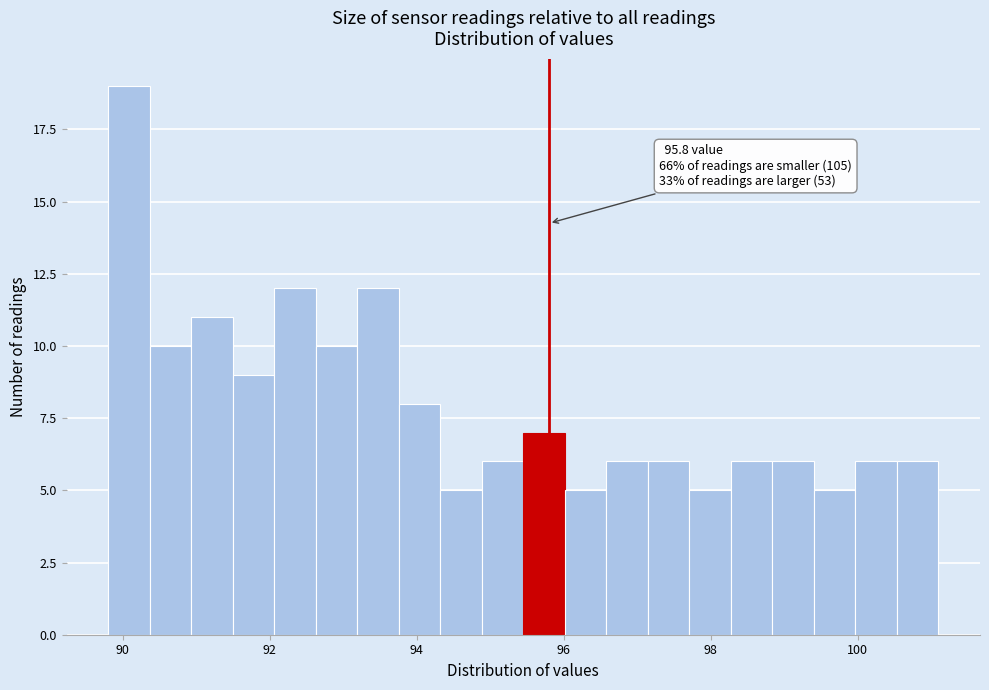

Read against the x-axis, roughly where is the centre of the tallest bar?

90.0